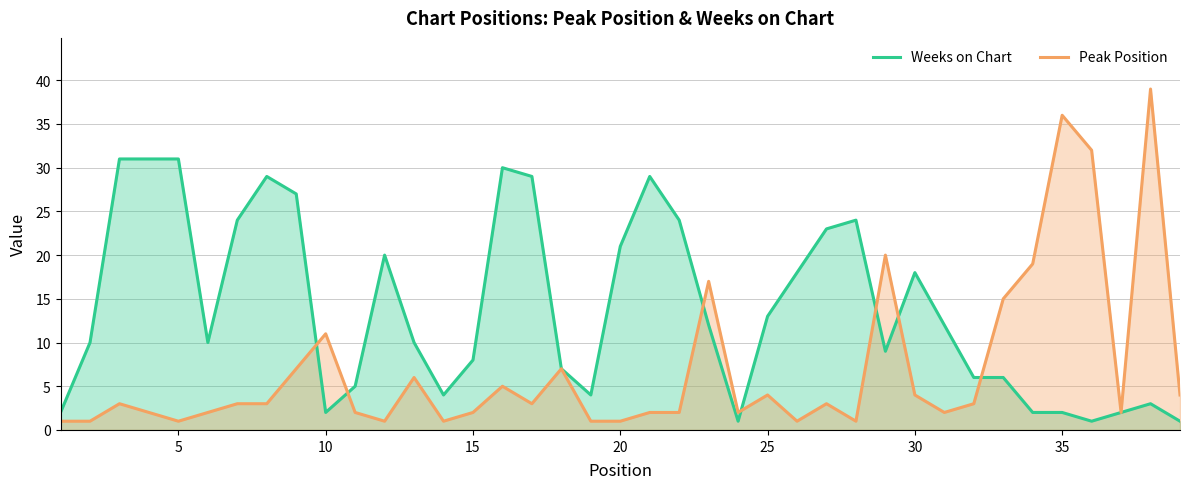

What is the maximum value shown in the chart?

39